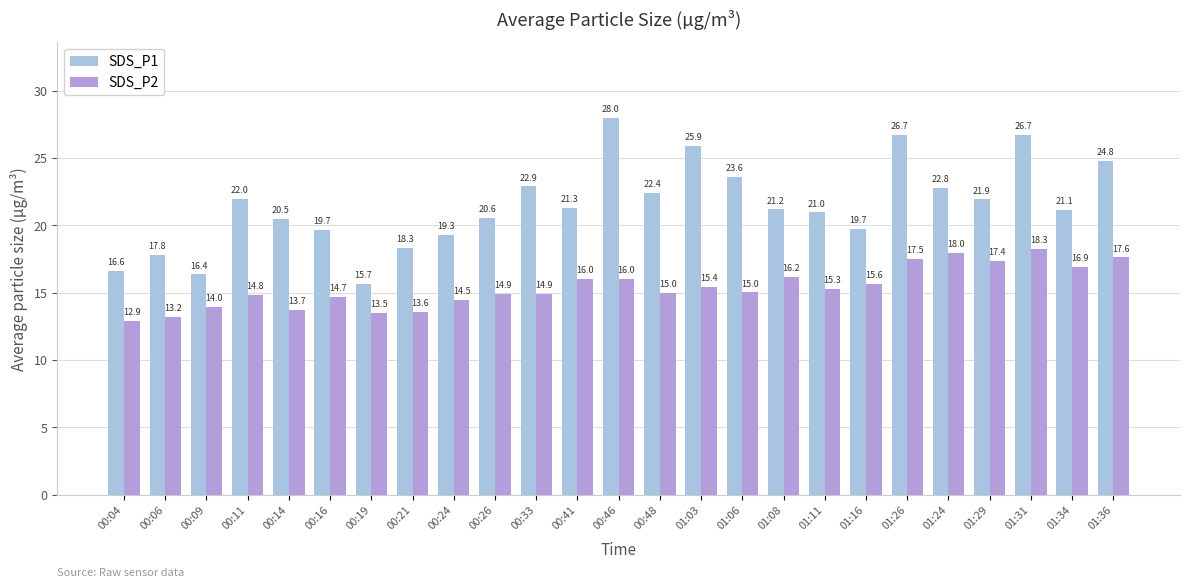

At how many categories does at least one series exceed 14?

25